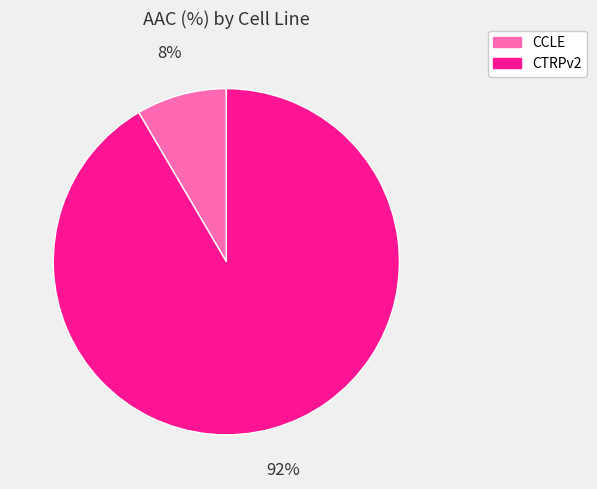

Between CTRPv2 and CCLE, which is larger?

CTRPv2